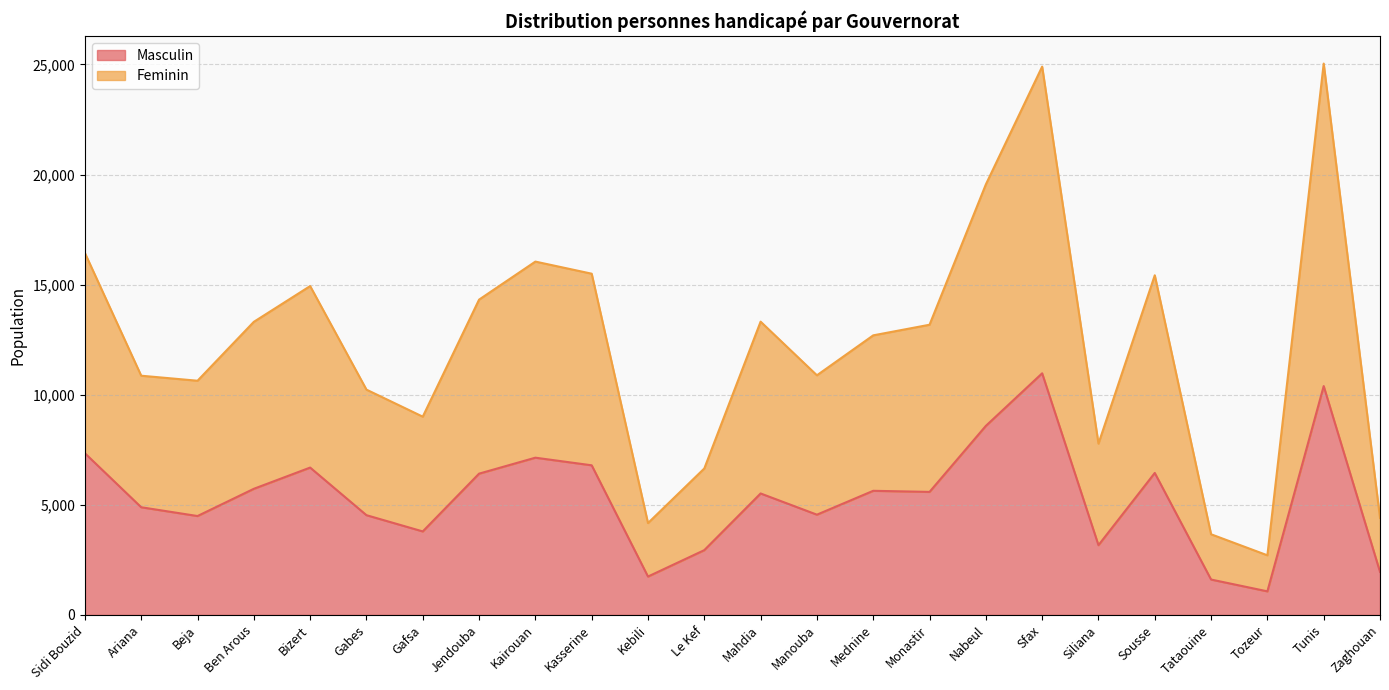

Reading right to left, transcribe all the data shown in this chart.

Masculin: 1956	10394	1072	1608	6449	3169	10974	8586	5588	5638	4554	5517	2943	1744	6796	7142	6417	3793	4531	6693	5729	4492	4891	7343
Feminin: 4408	25040	2709	3664	15426	7780	24902	19552	13180	12698	10884	13320	6652	4173	15498	16048	14320	9005	10233	14936	13312	10637	10865	16438